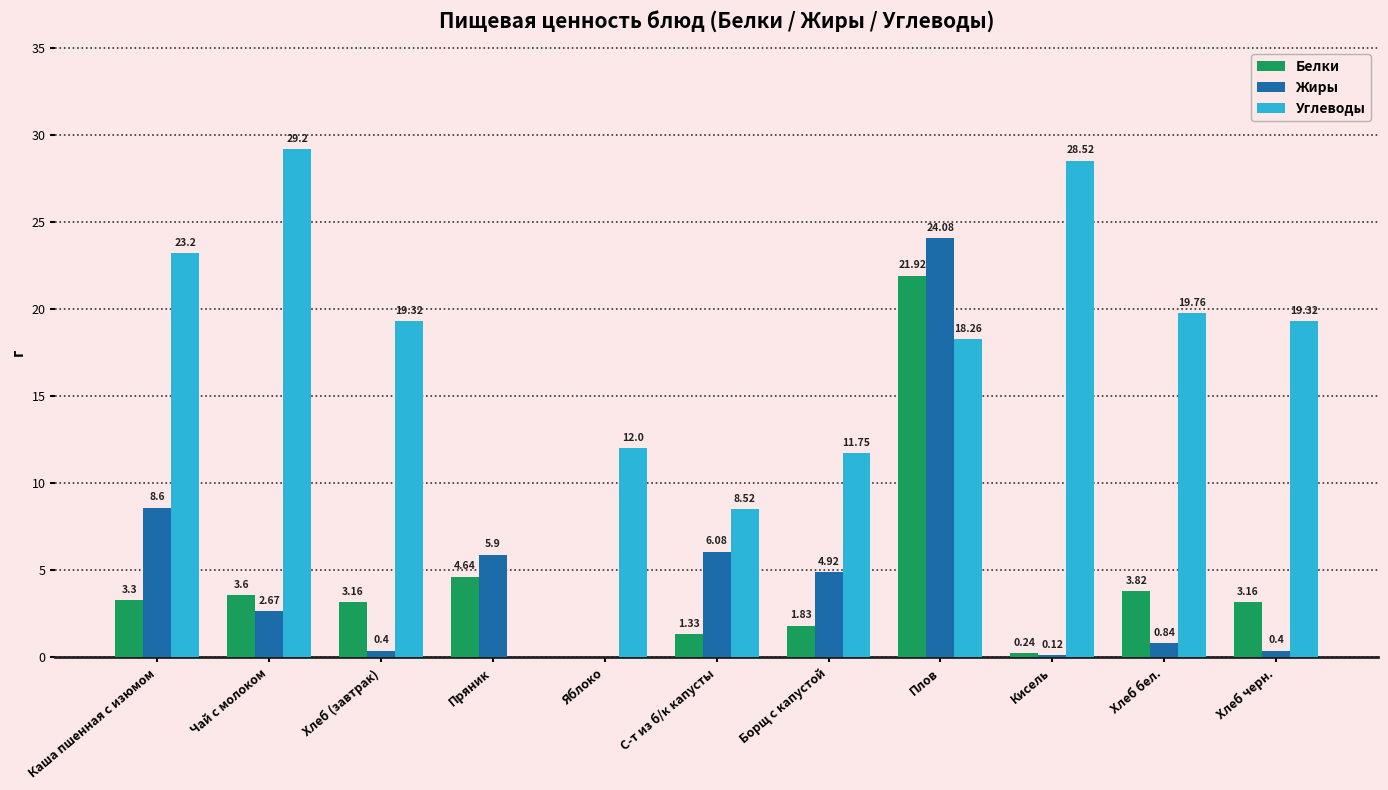

At which category is the sum across all series the highest?

Плов